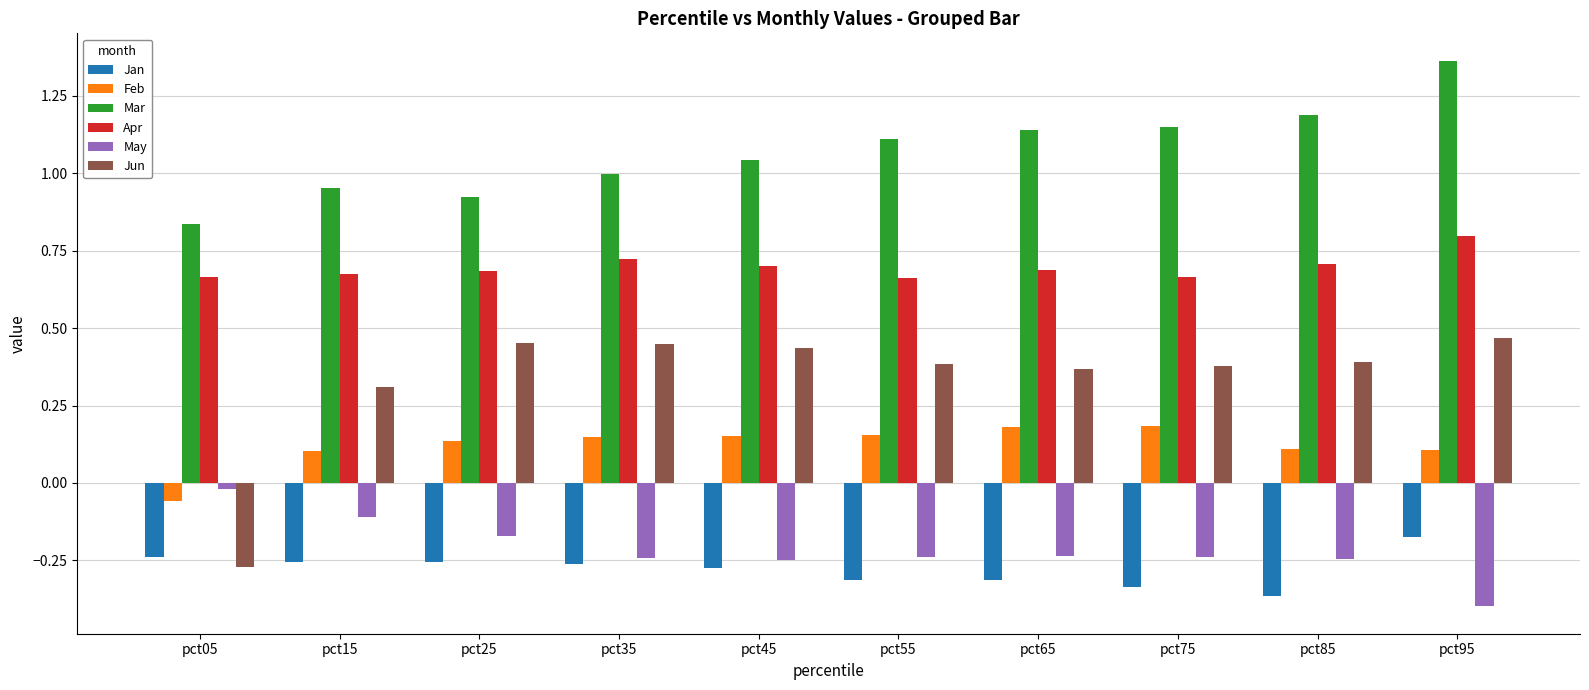

At which category does the chart reach its peak across all series?

pct95